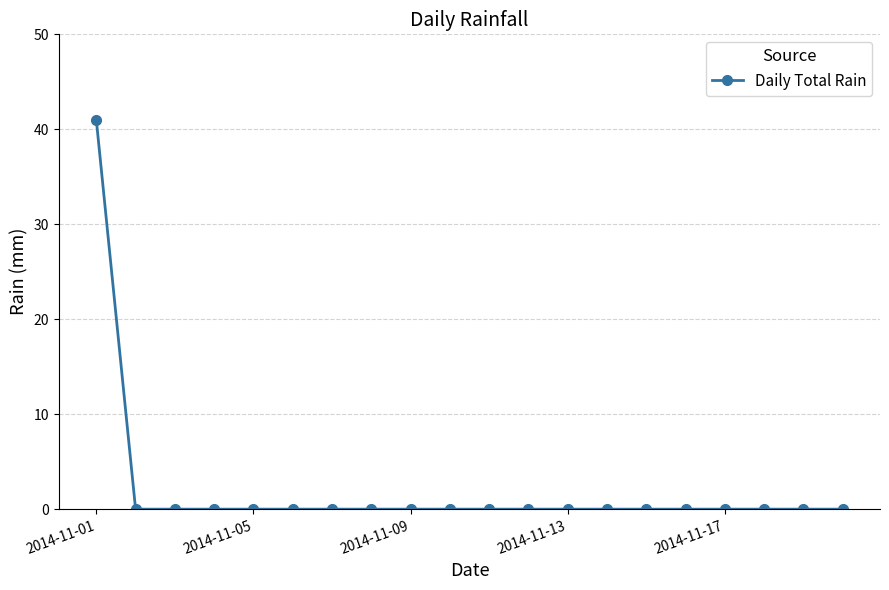

What is the value of the 1st point from the left?

41